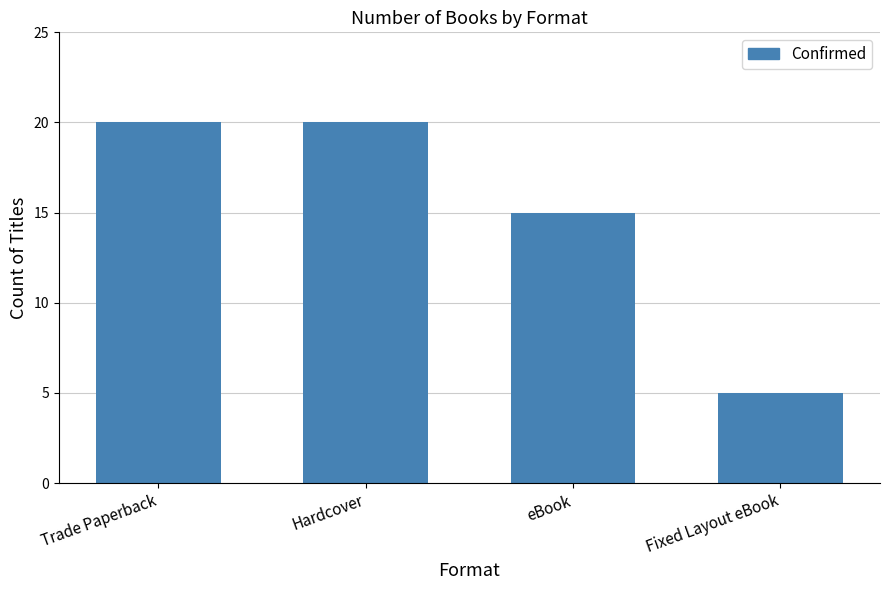

What value does the data have at Hardcover, to the nearest 5?

20